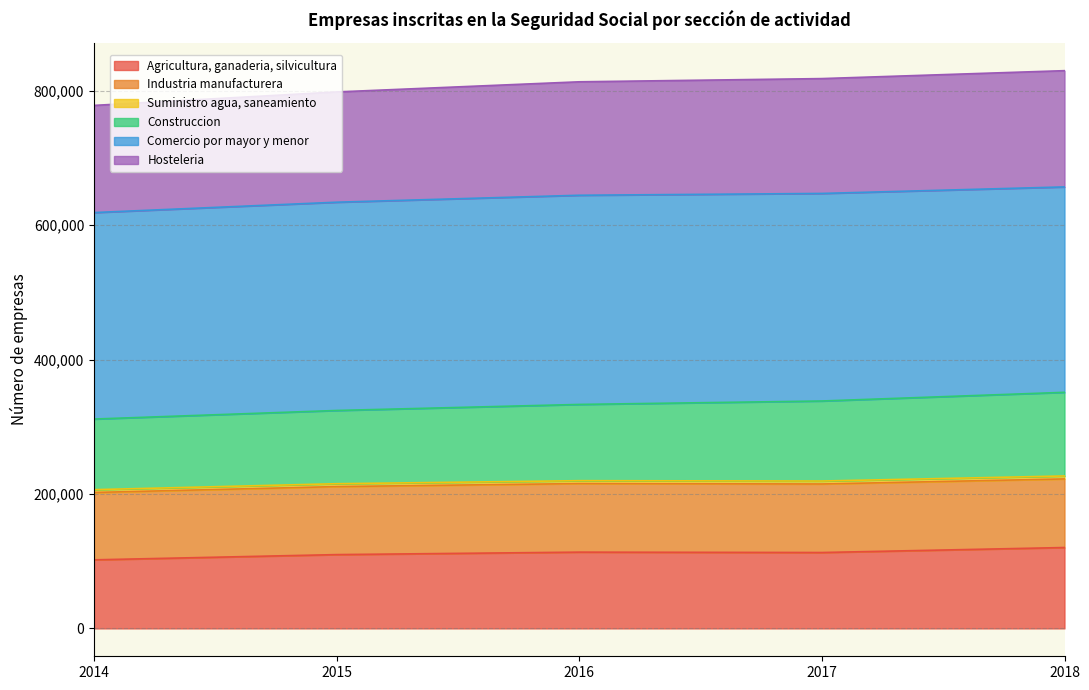

What is the highest value of the Agricultura, ganaderia, silvicultura series?

120356